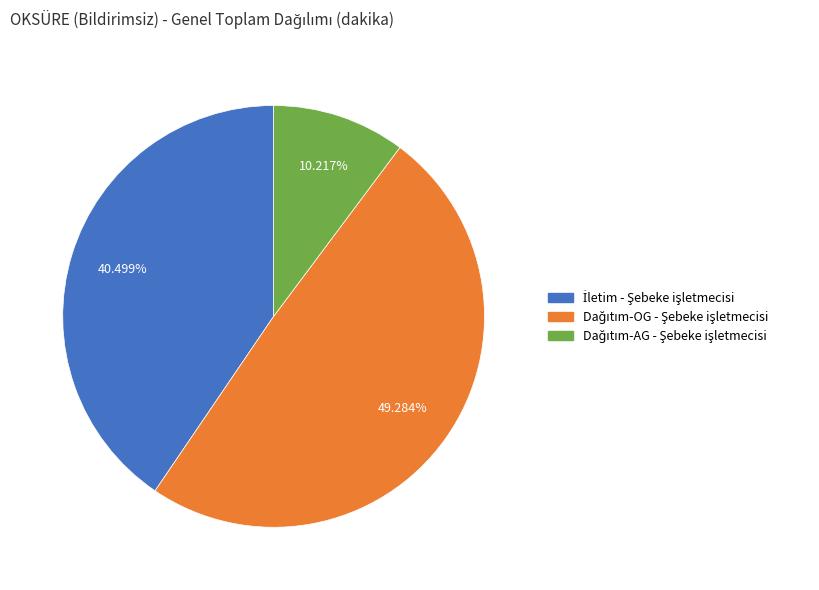

Is there any slice that represents more than half of the pie?

No